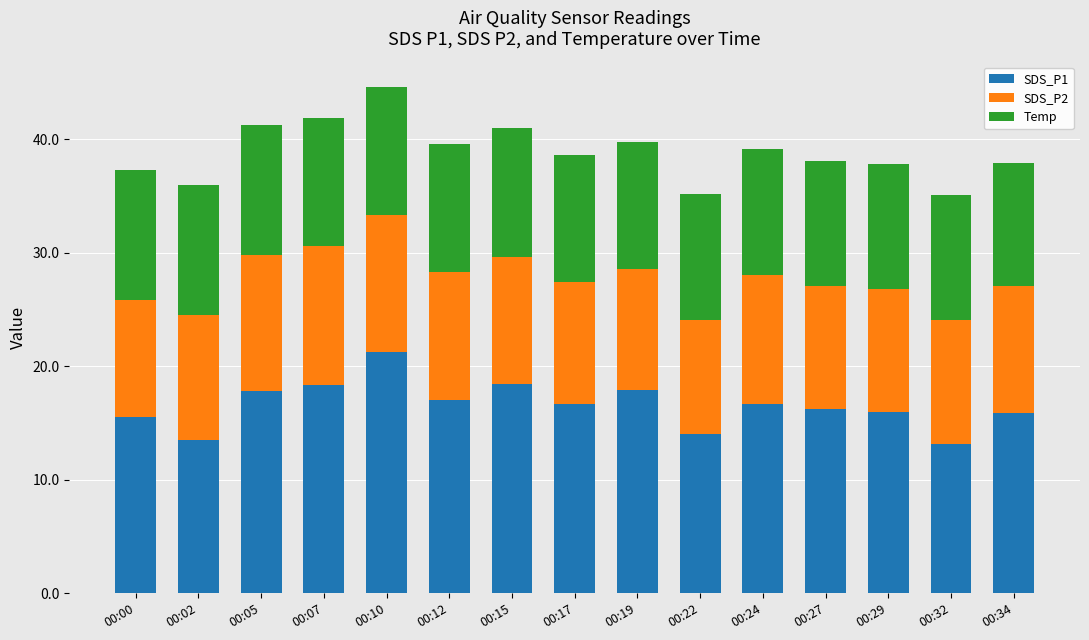

What is the lowest value of the SDS_P1 series?

13.1